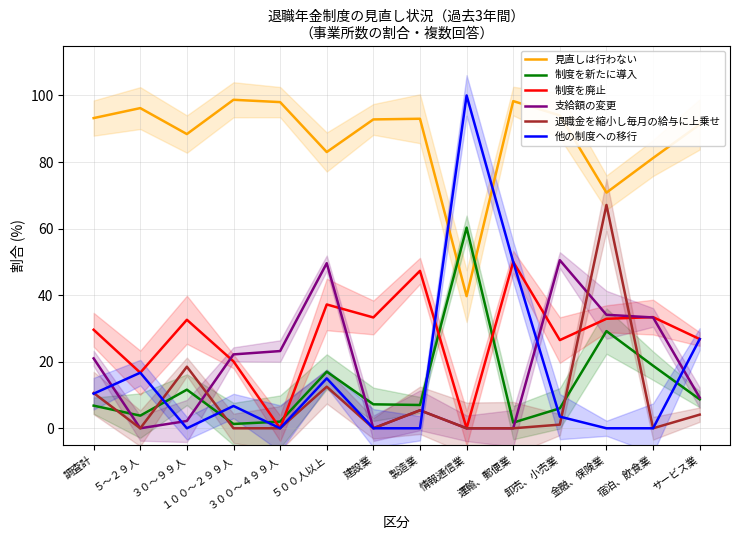

Between ５～２９人 and 金融、保険業, which series saw the biggest shift?

退職金を縮小し毎月の給与に上乗せ